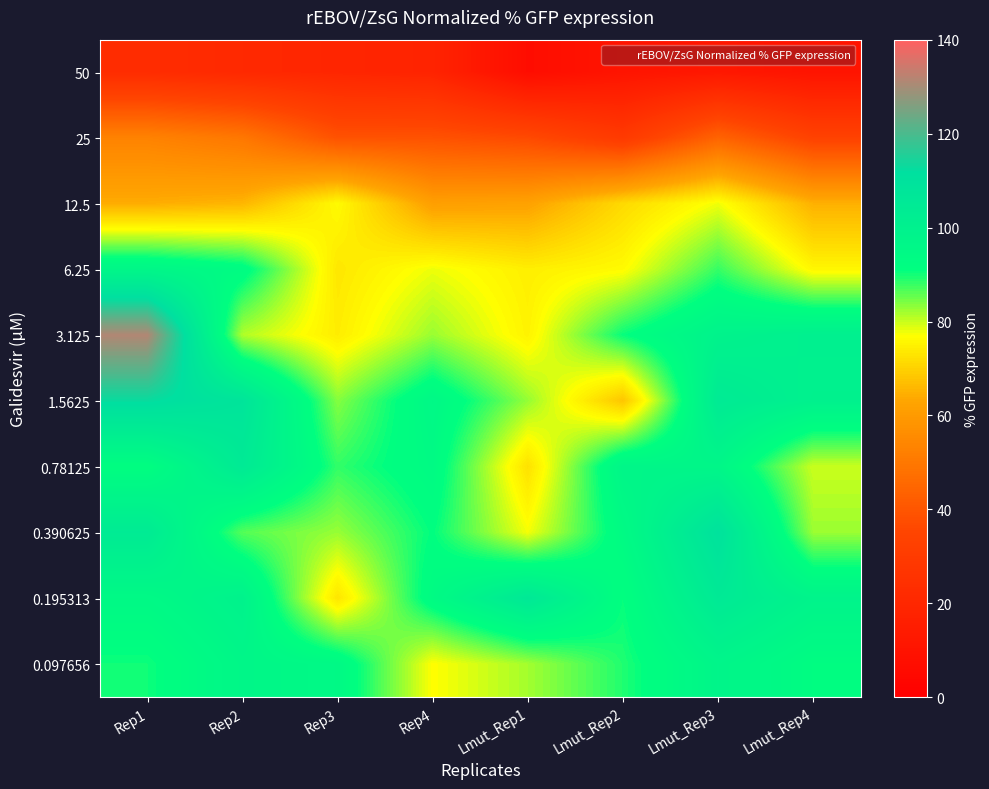

At which category does the chart reach its peak across all series?

Rep1